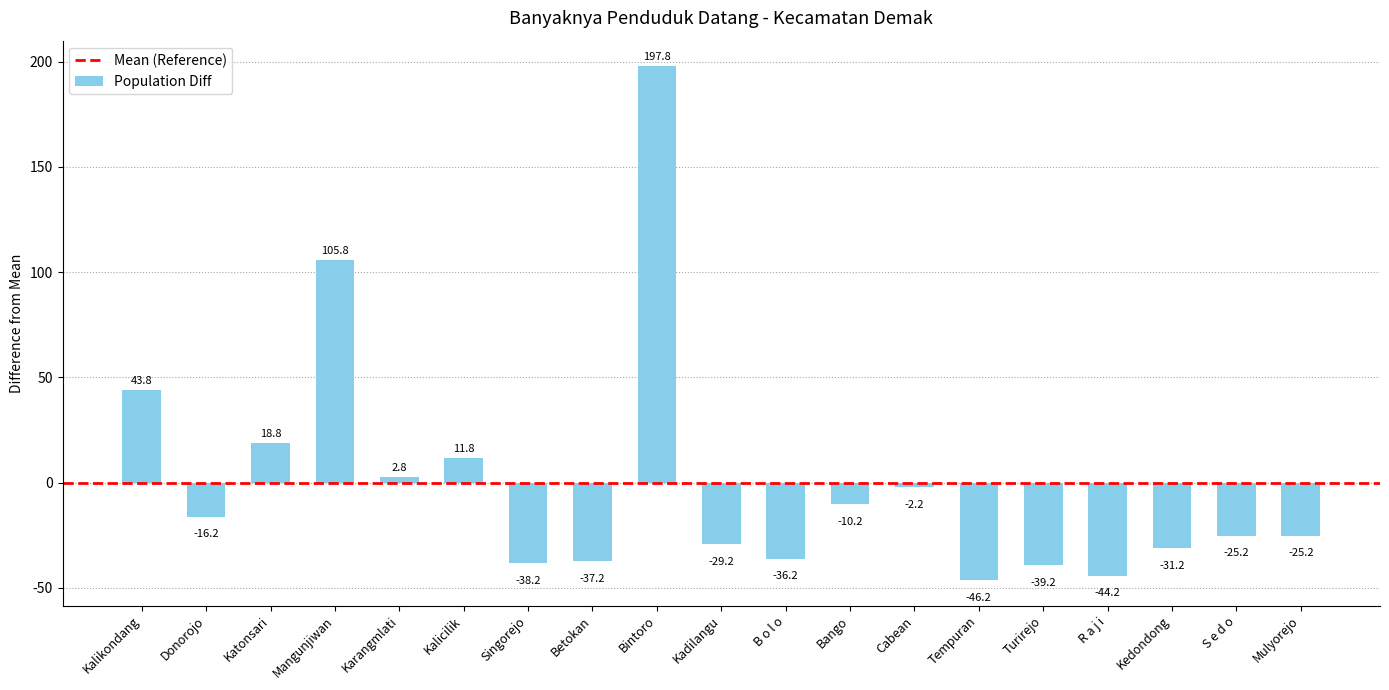

The chart shows a value of 43.8 at Kalikondang. True or false?

True